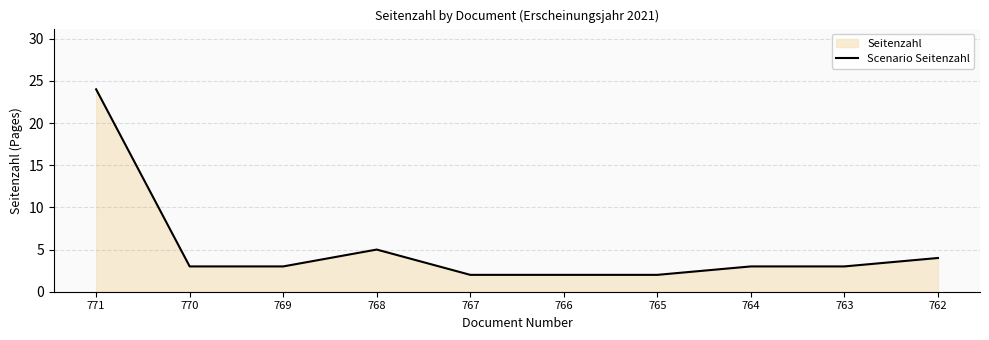

List the labels in order of value, smallest first.

767, 766, 765, 770, 769, 764, 763, 762, 768, 771